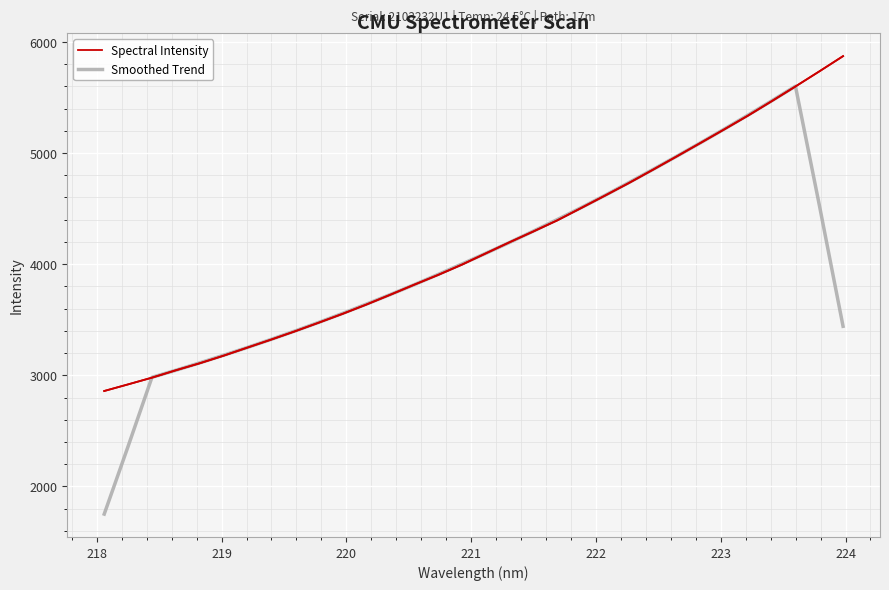

True or false: Spectral Intensity has more than 1 interior local peaks.

False